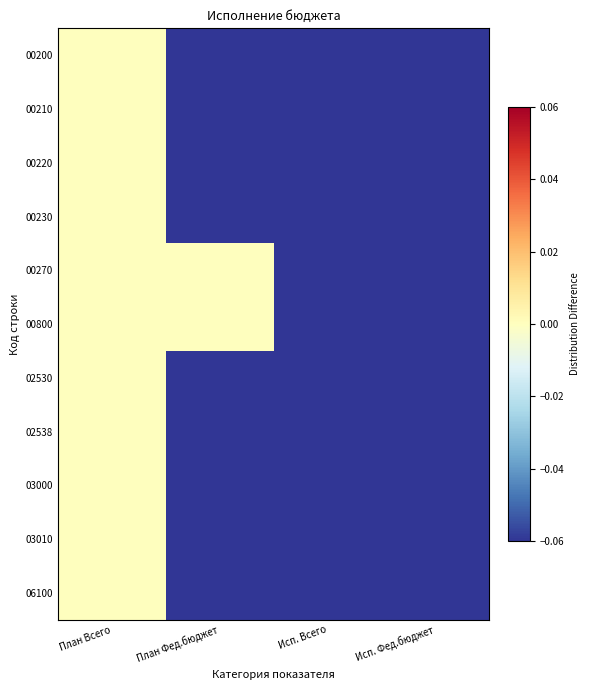

What is the smallest value displayed?

-0.1